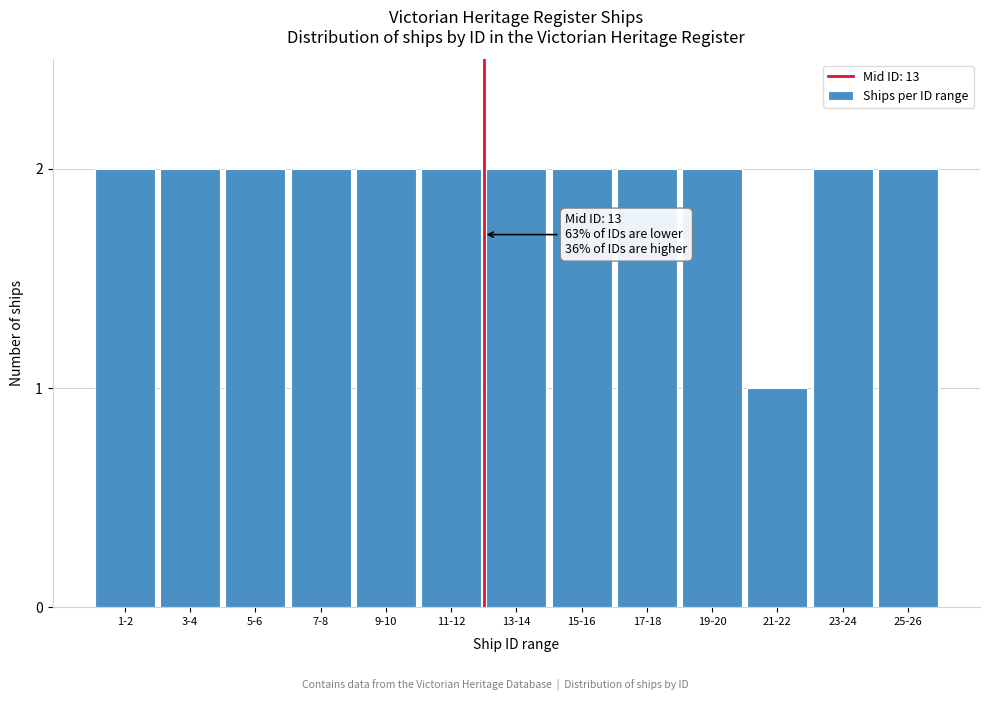

Reading left to right, list all the values displayed in this chart.

2	2	2	2	2	2	2	2	2	2	1	2	2